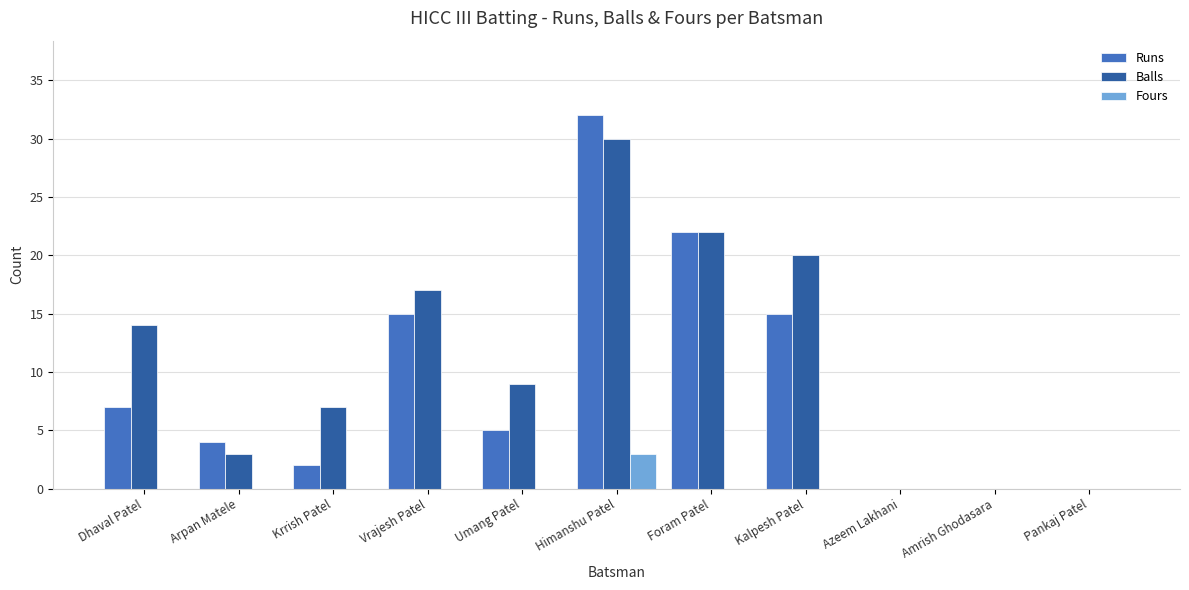

Which series has the largest total across all categories?

Balls